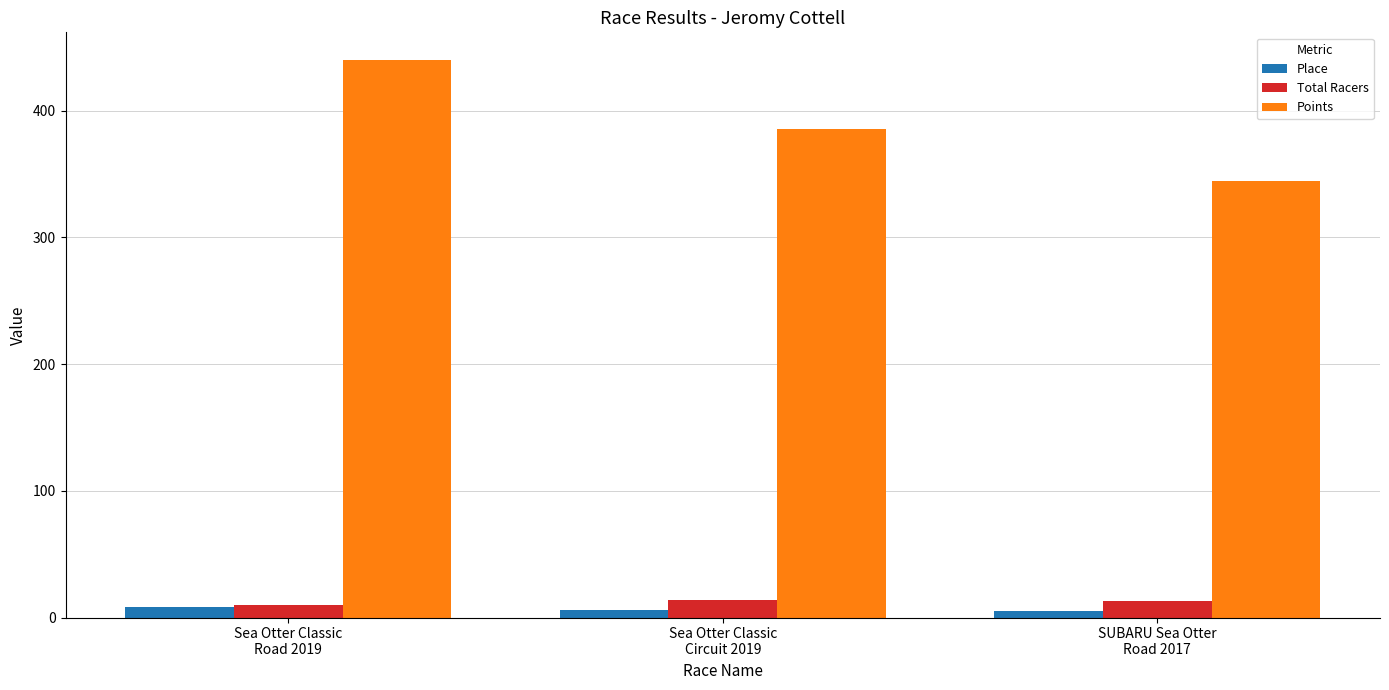

What is the minimum value shown in the chart?

5.0